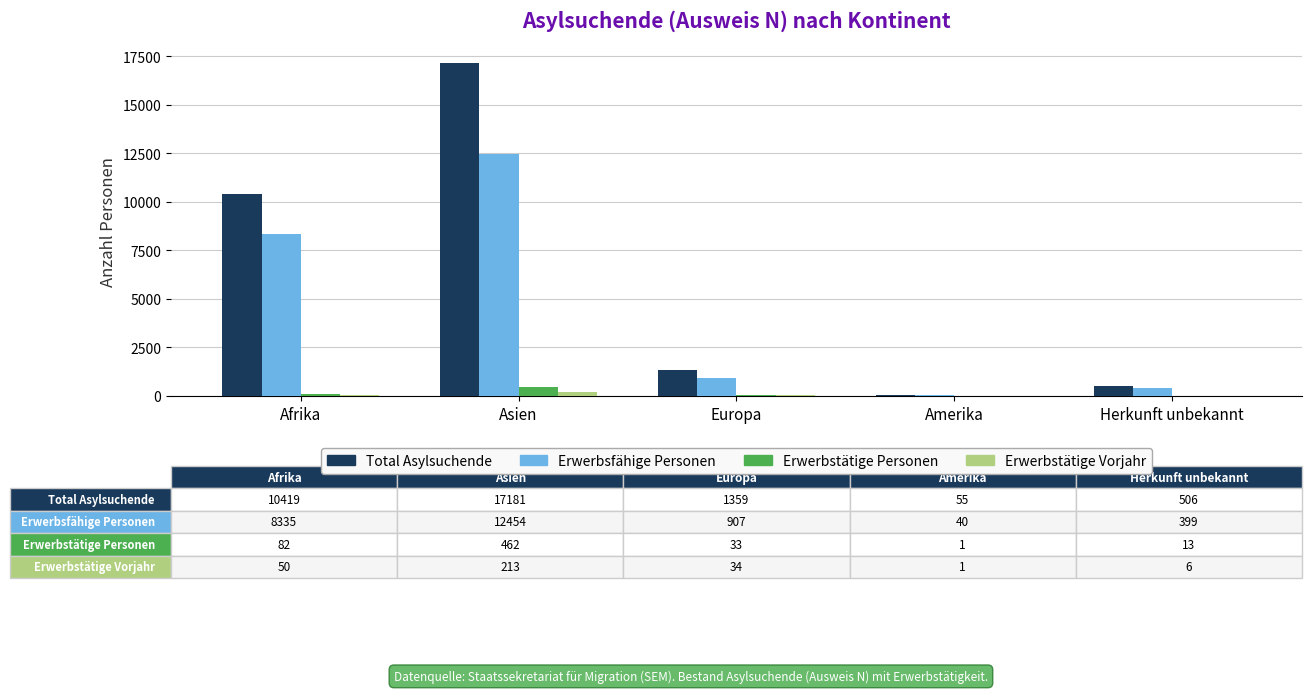

True or false: Total Asylsuchende has a value of 25484 at Asien.

False